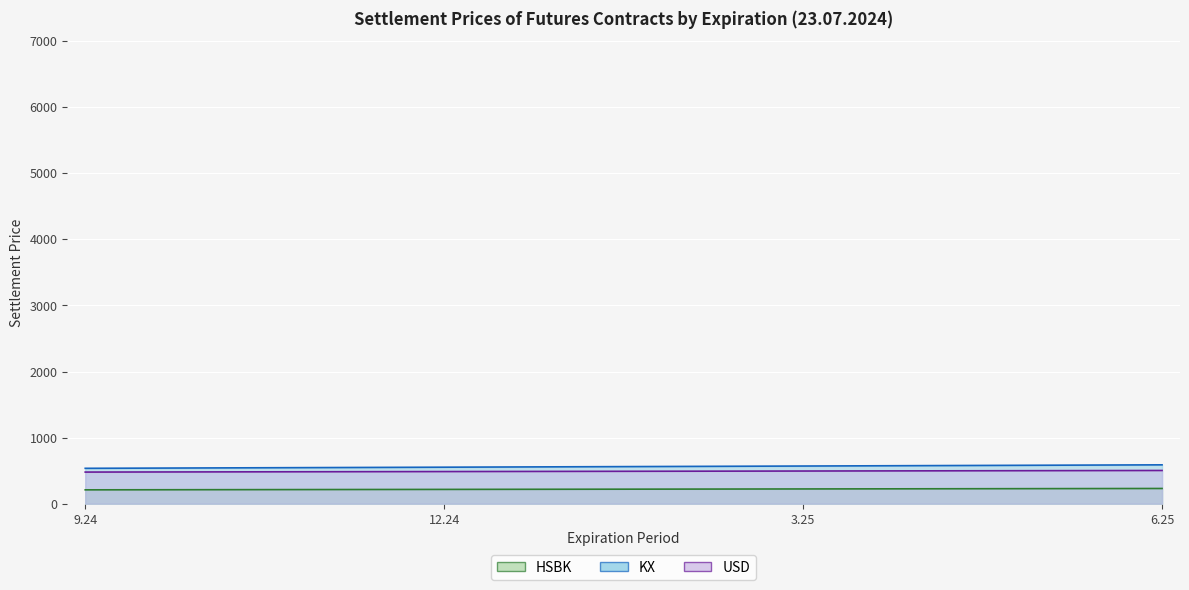

What is the total value across all series at 12.24?

1253.9